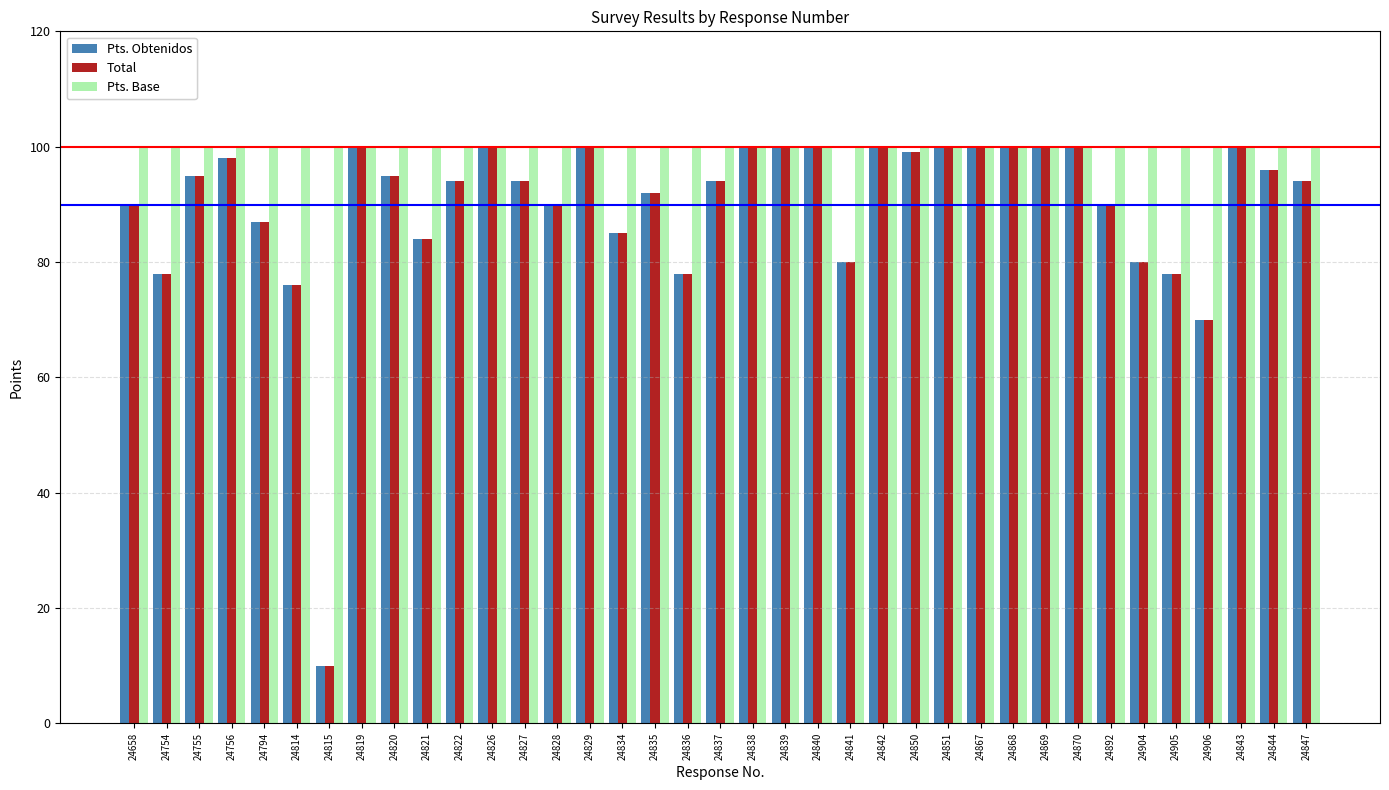

How many series are shown in this chart?

3